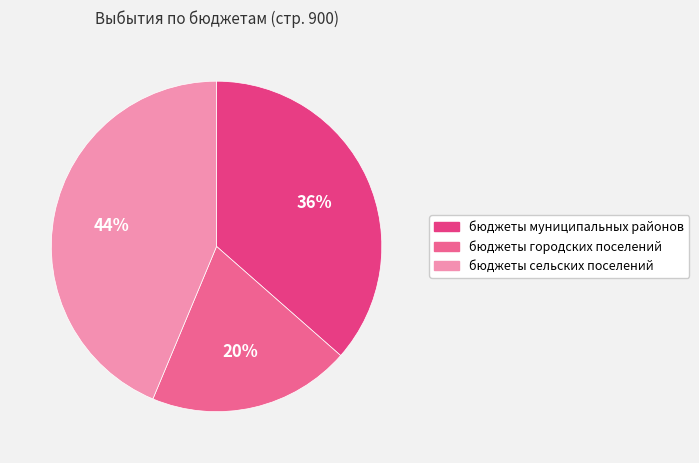

Which category has the smallest portion of the pie?

бюджеты городских поселений